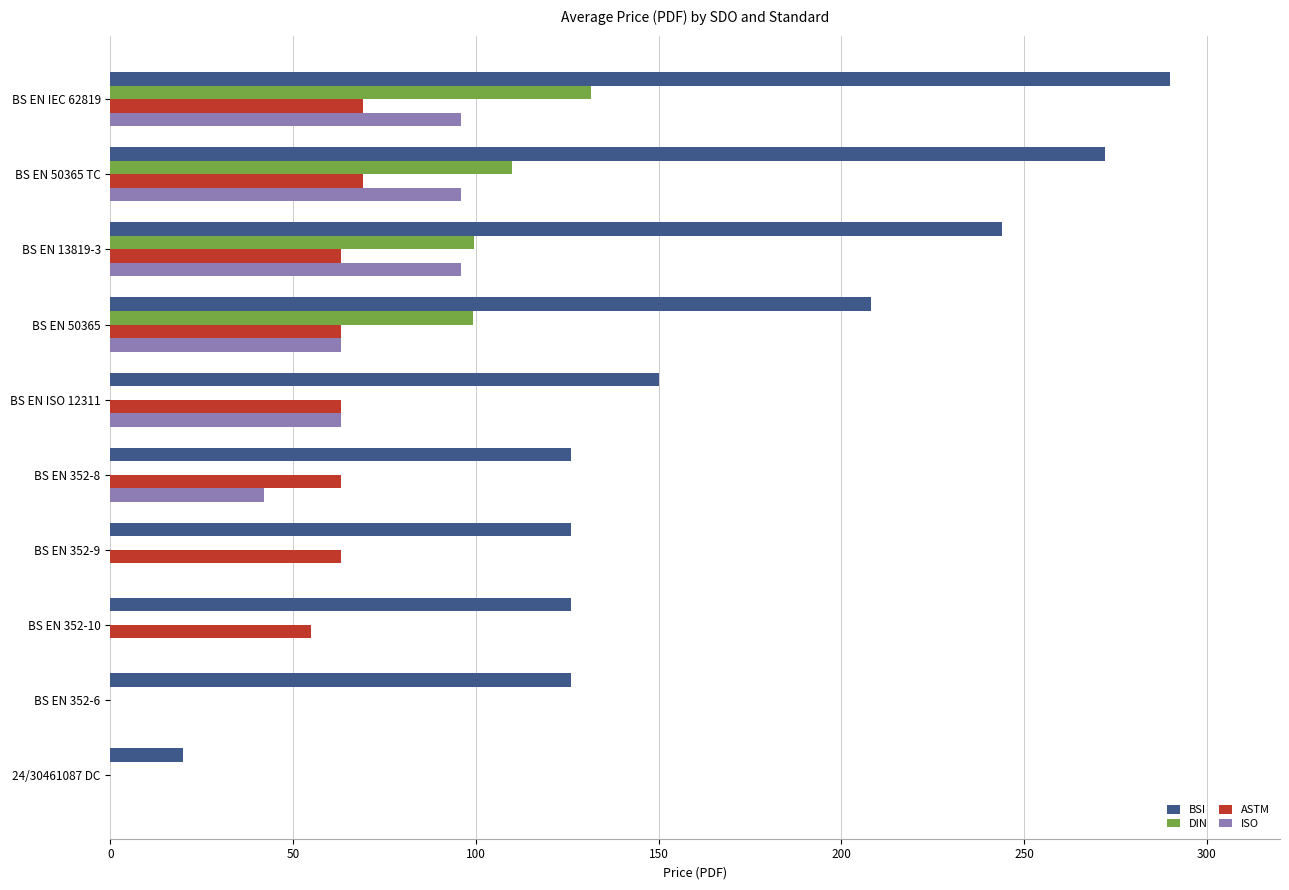

What is the maximum value shown in the chart?

290.0